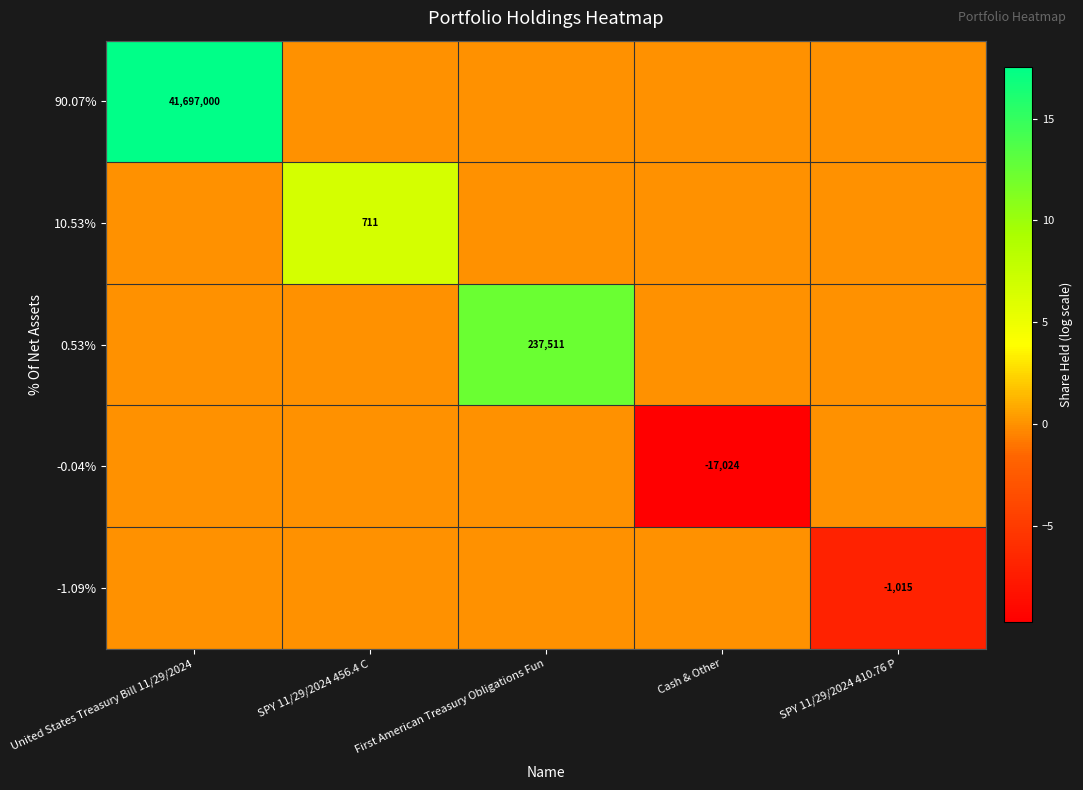

Is it true that -1.09% equals -209 at SPY 11/29/2024 410.76 P?

False